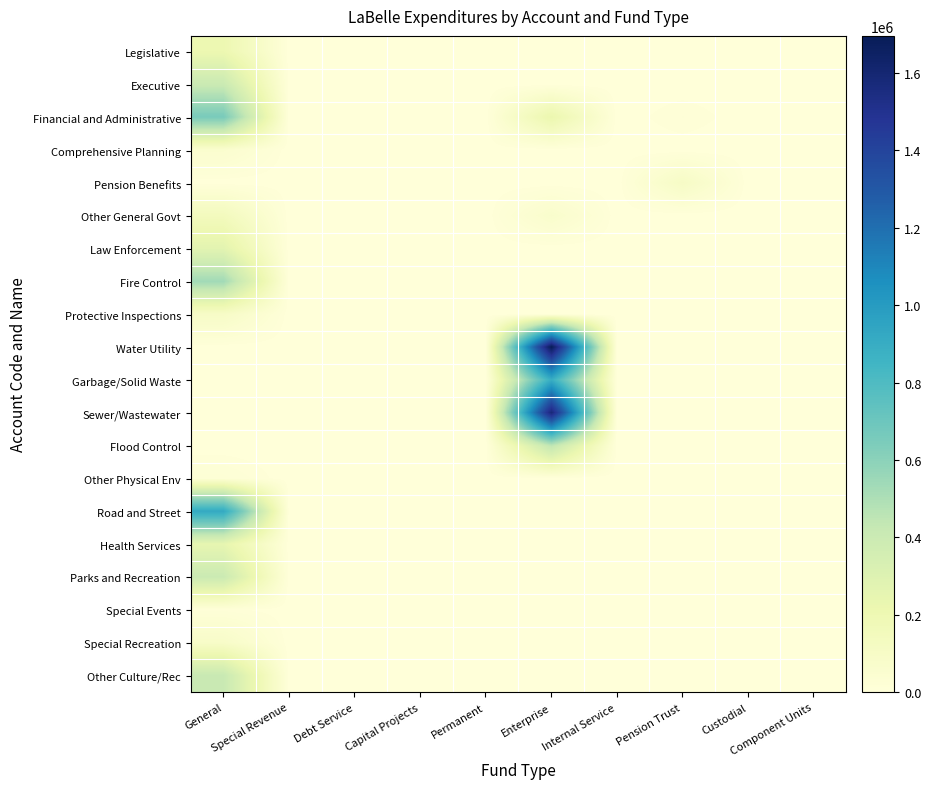

List the series in order of their peak value, highest first.

Water Utility, Sewer/Wastewater, Road and Street, Garbage/Solid Waste, Financial and Administrative, Fire Control, Flood Control, Other Culture/Rec, Executive, Parks and Recreation, Law Enforcement, Health Services, Legislative, Other General Govt, Pension Benefits, Protective Inspections, Special Recreation, Comprehensive Planning, Other Physical Env, Special Events